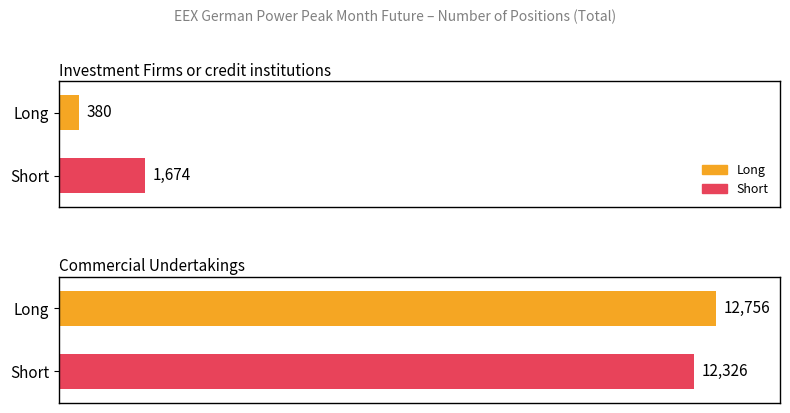

Are the bars horizontal?

Yes